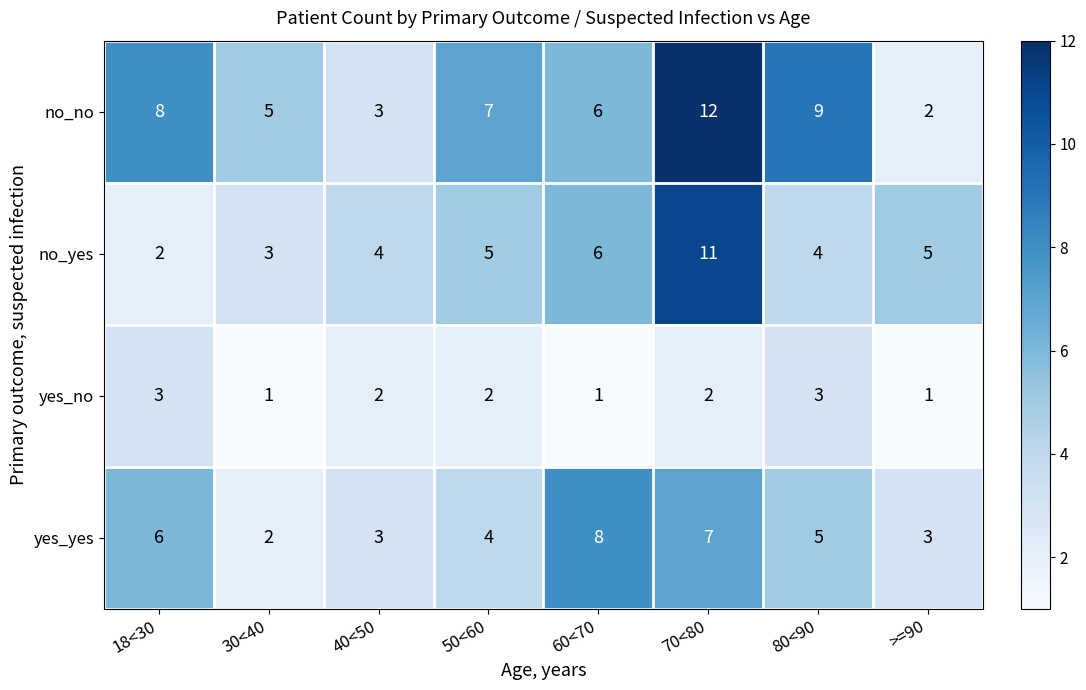

Which series has the widest spread of values?

no_no